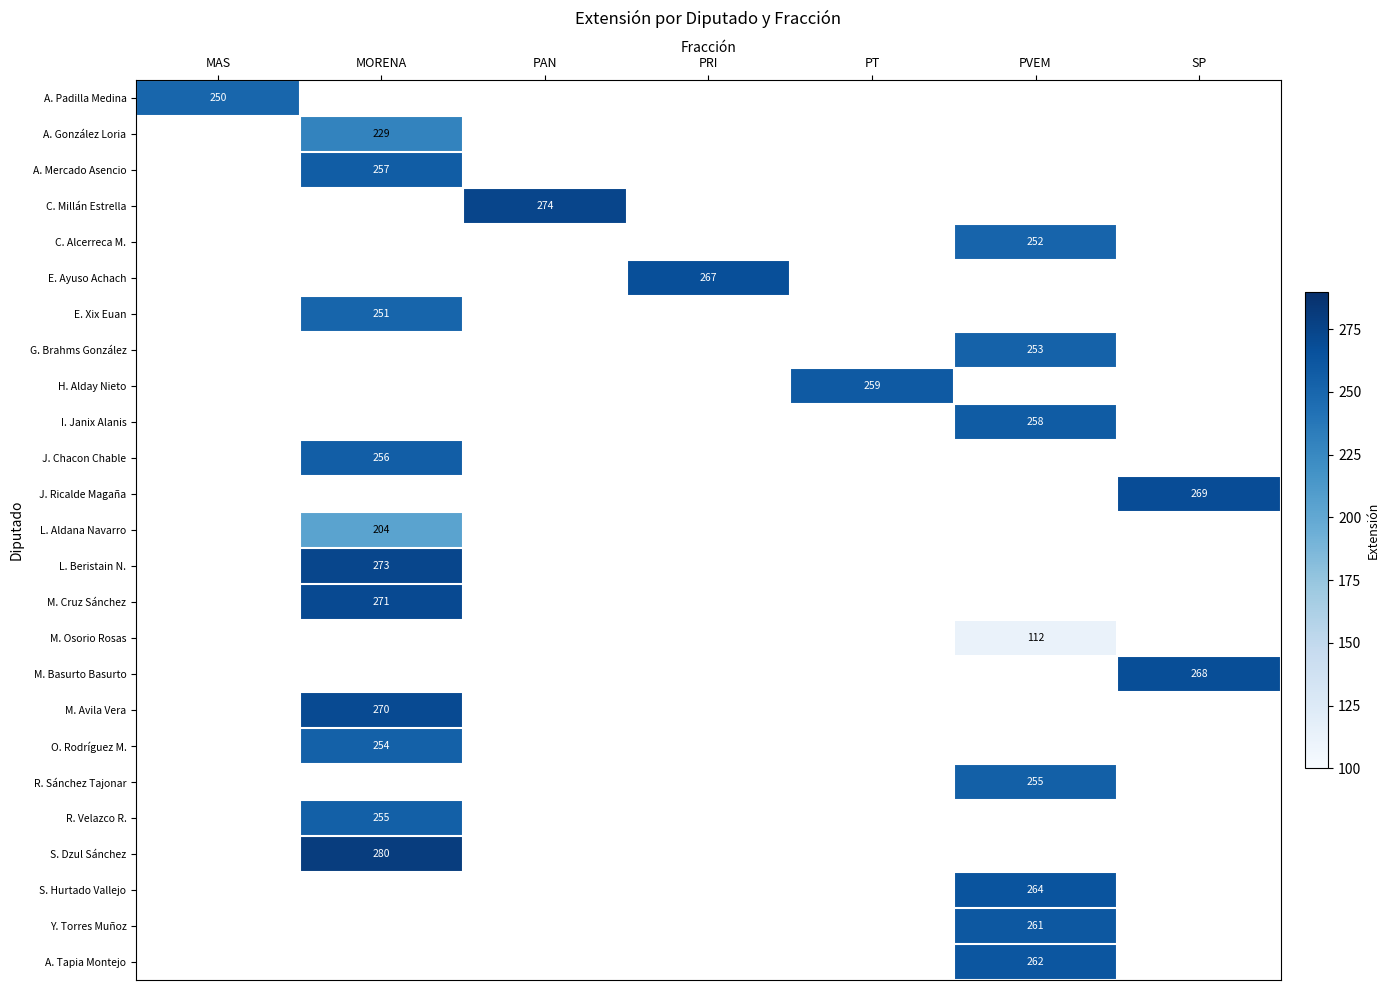

How many values in C. Millán Estrella are above zero?

1